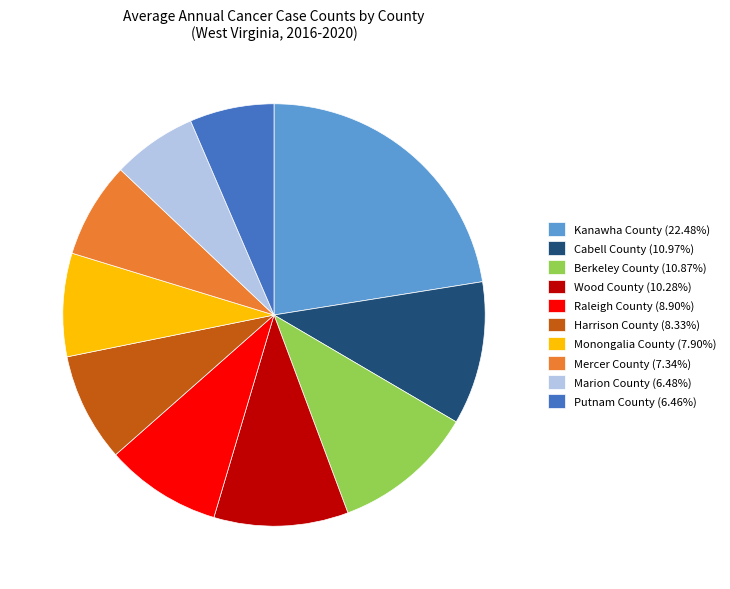

Combined, do Harrison County (8.33%) and Cabell County (10.97%) account for over 50%?

No